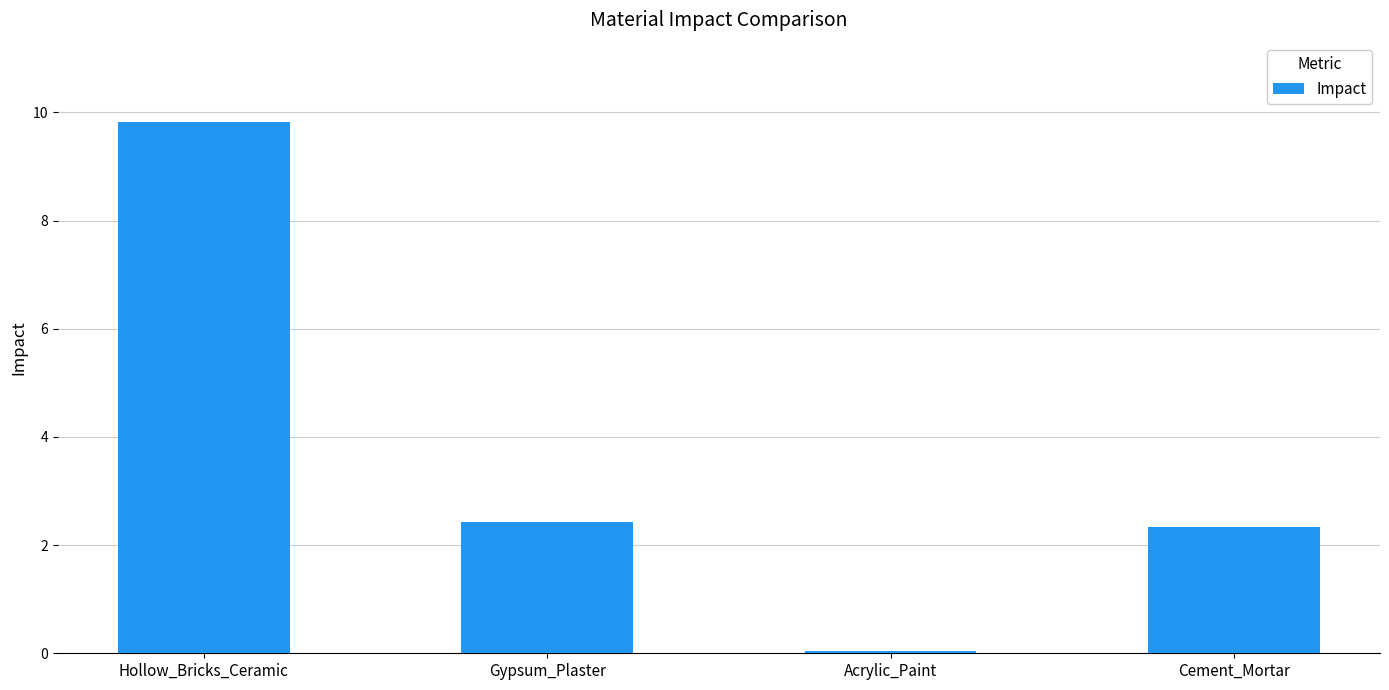

What is the label of the 3rd bar from the right?

Gypsum_Plaster